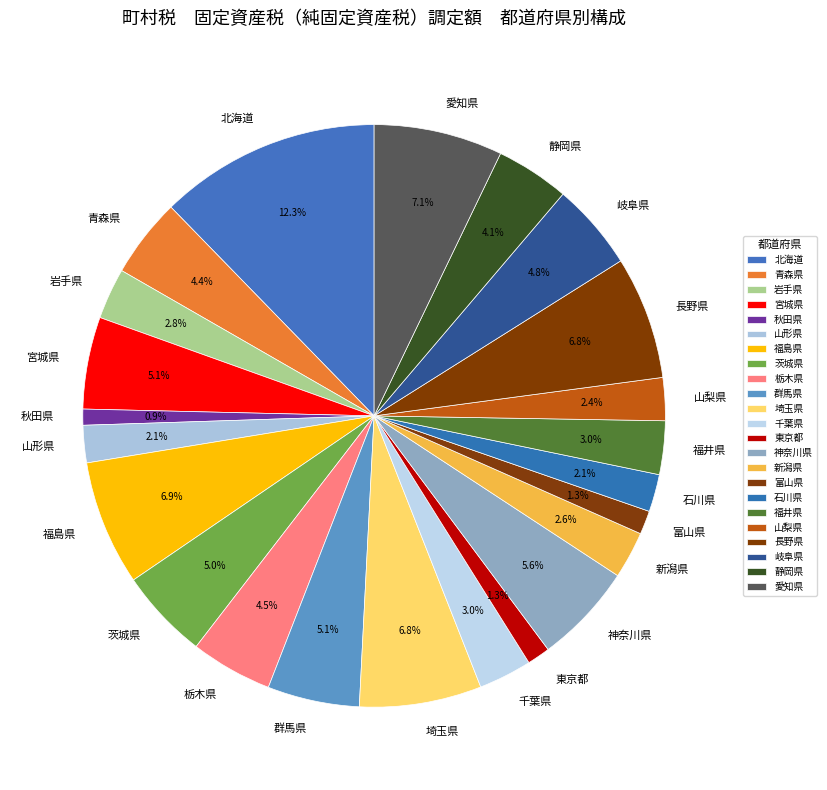

How many segments does this pie chart have?

23